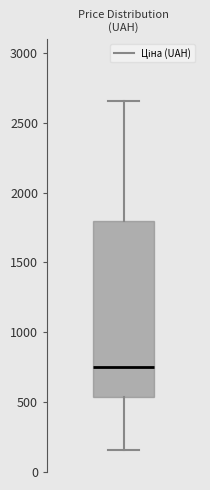

Where does the upper whisker of the box end on the y-axis? The values are not printed on the chart, so give them approximately, as read against the axis.

2650